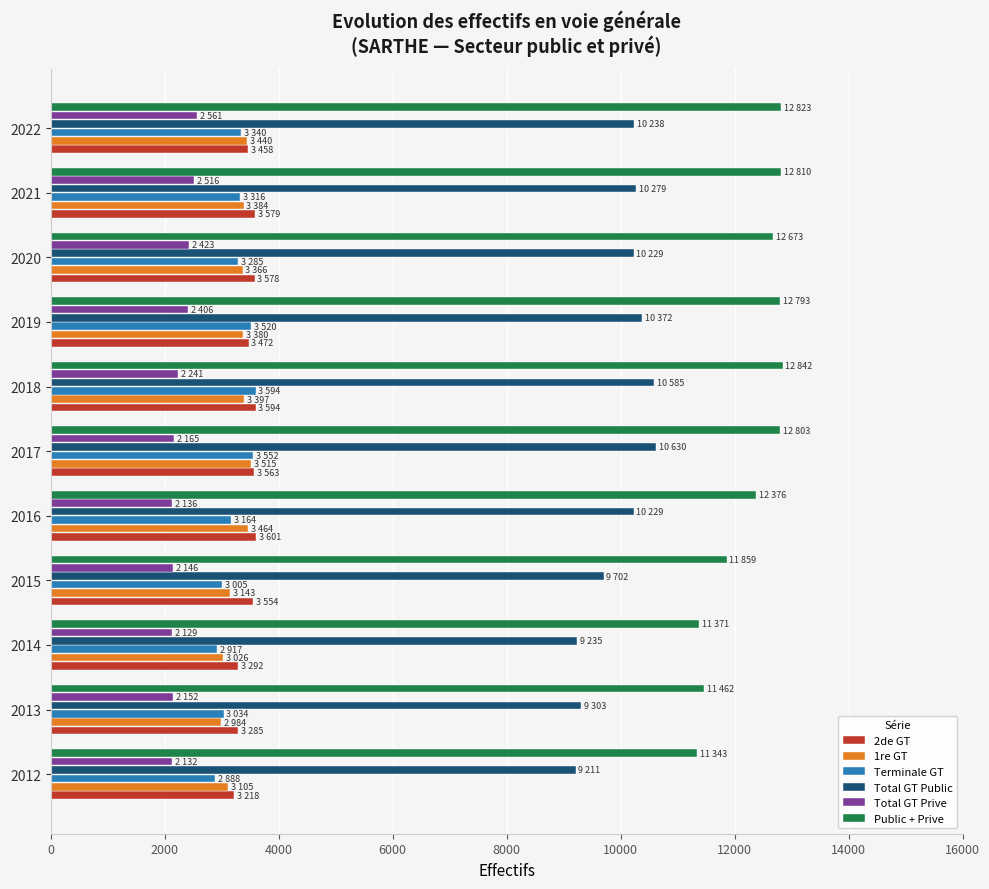

At how many categories does at least one series exceed 5588?

11